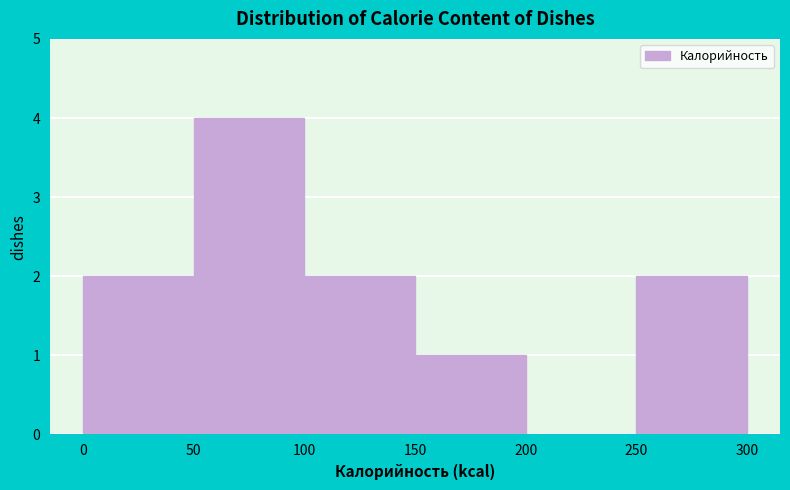

How tall is the bar that spans 150 to 200 on the x-axis? The values are not printed on the chart, so give them approximately, as read against the axis.

1